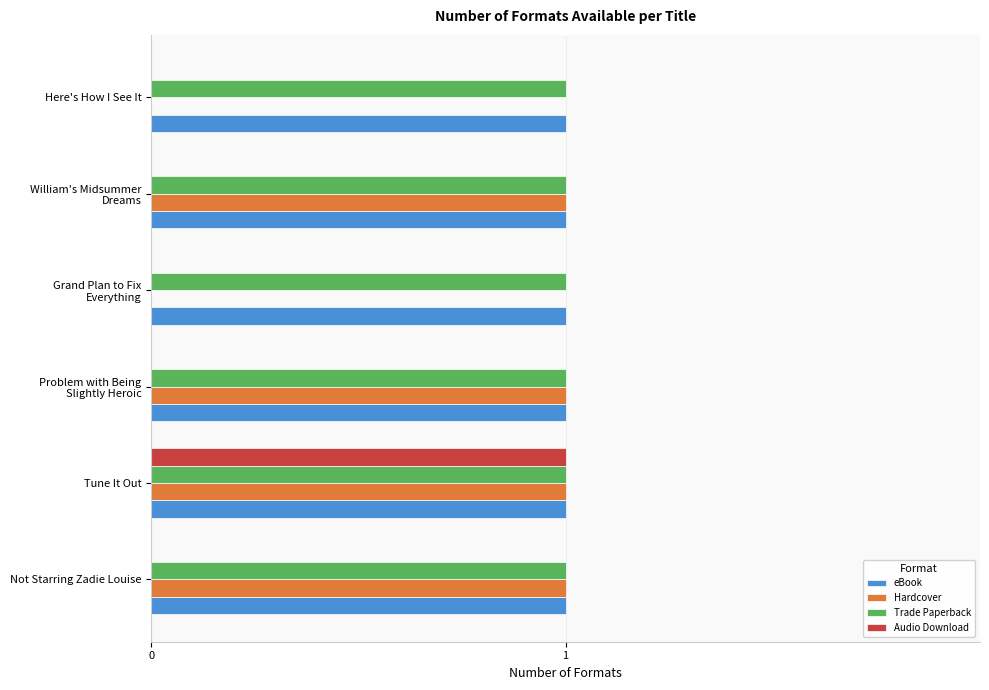

True or false: Hardcover has a value of 0 at Here's How I See It.

True